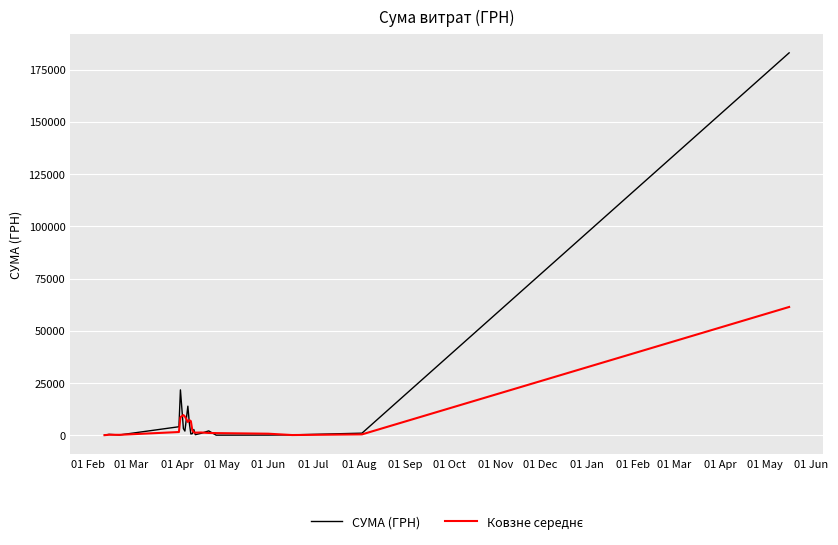

What is the maximum value shown in the chart?

183000.0